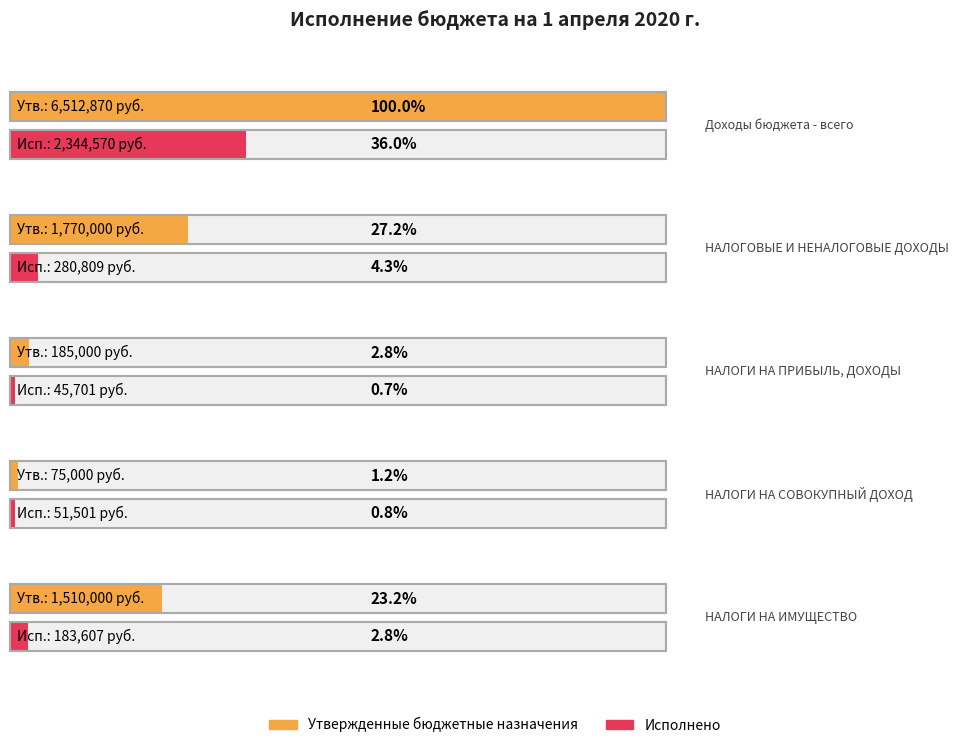

What is the total value across all series at НАЛОГИ НА ИМУЩЕСТВО?

1693607.1